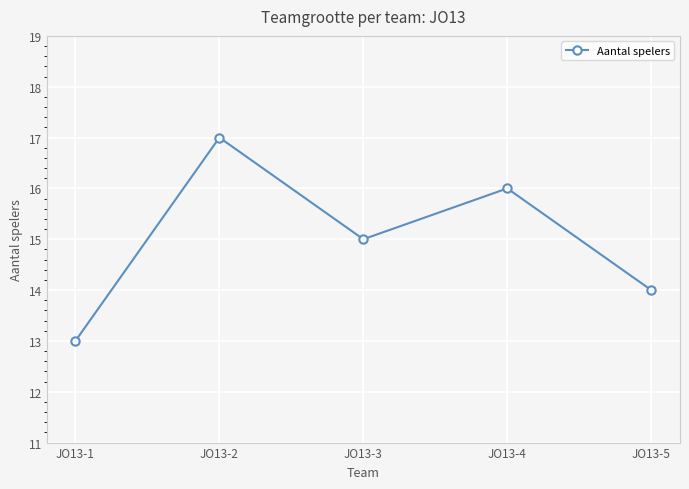

Does the chart have visible grid lines?

Yes